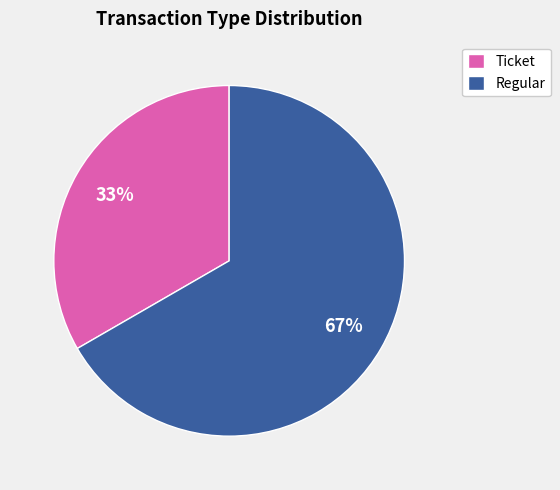

To the nearest percent, what percentage of the pie is Regular?

67%